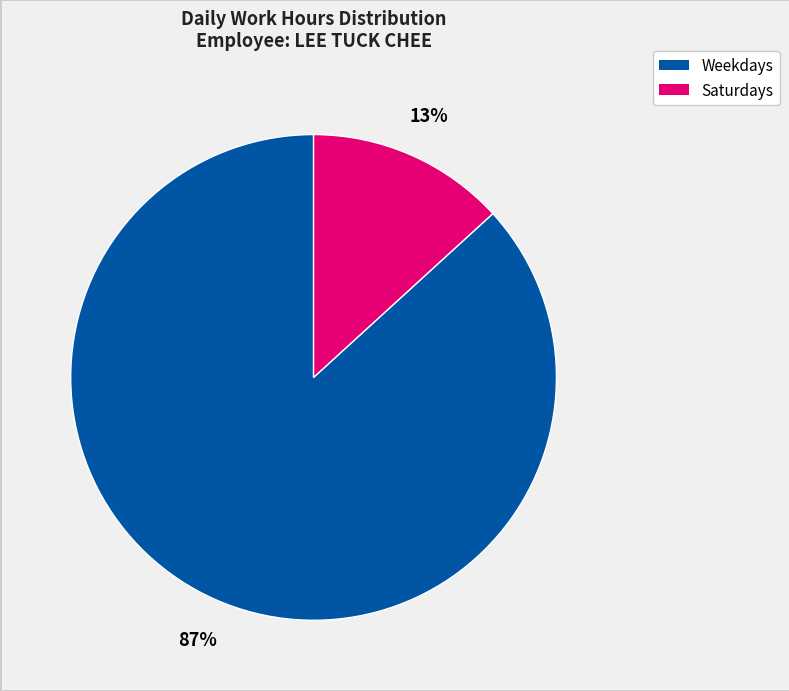

Is there any slice that represents more than half of the pie?

Yes